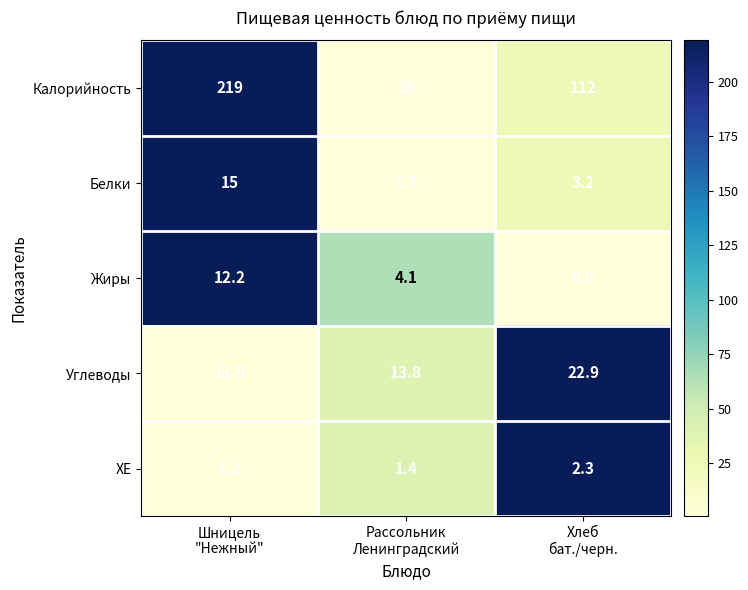

How many values in the Белки series are below 3?

1